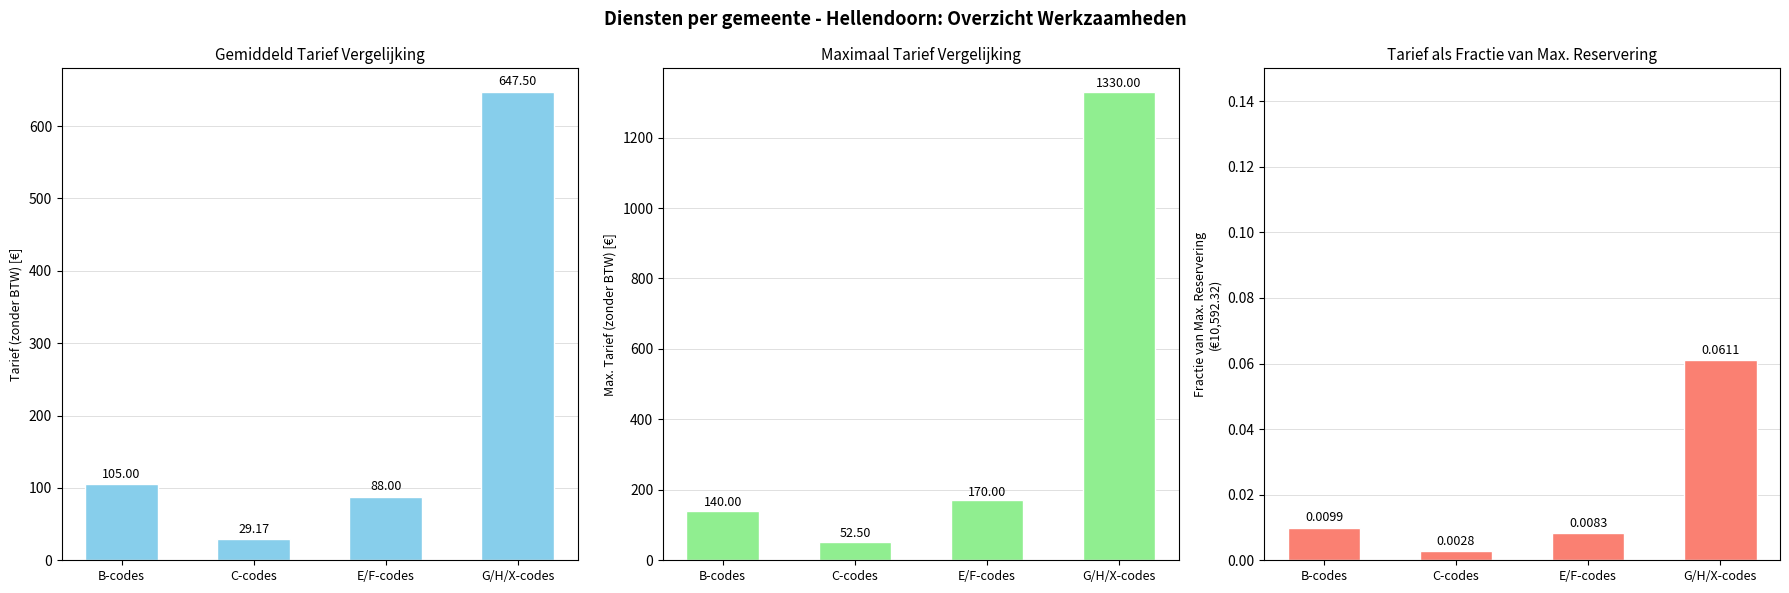

How many bars are there in total?

12